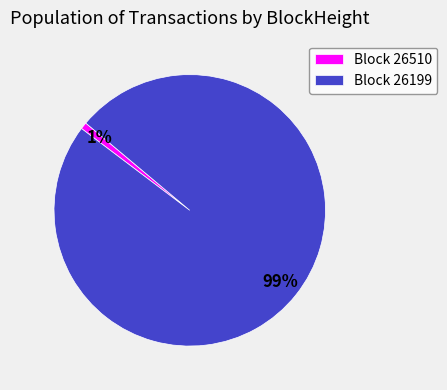

Which slice is the largest?

Block 26199